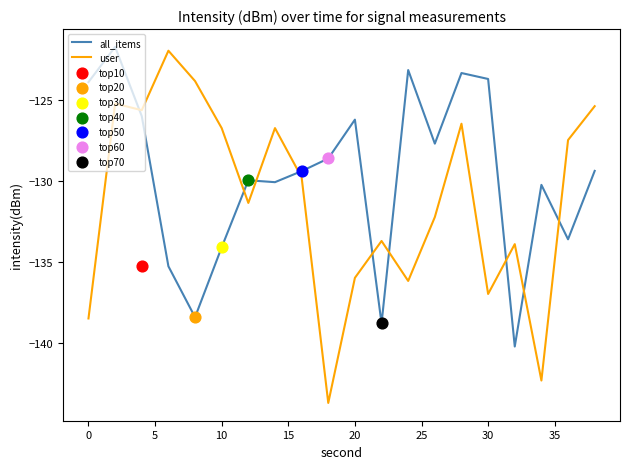

Is the value of all_items at 30 greater than the value of user at 10?

Yes